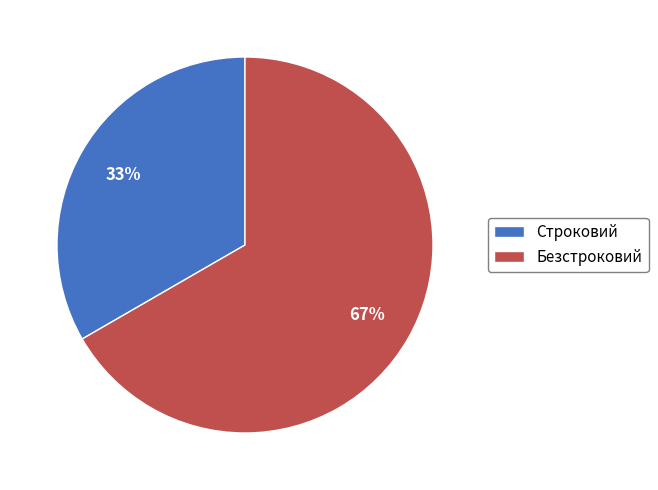

Which category has the smallest portion of the pie?

Строковий